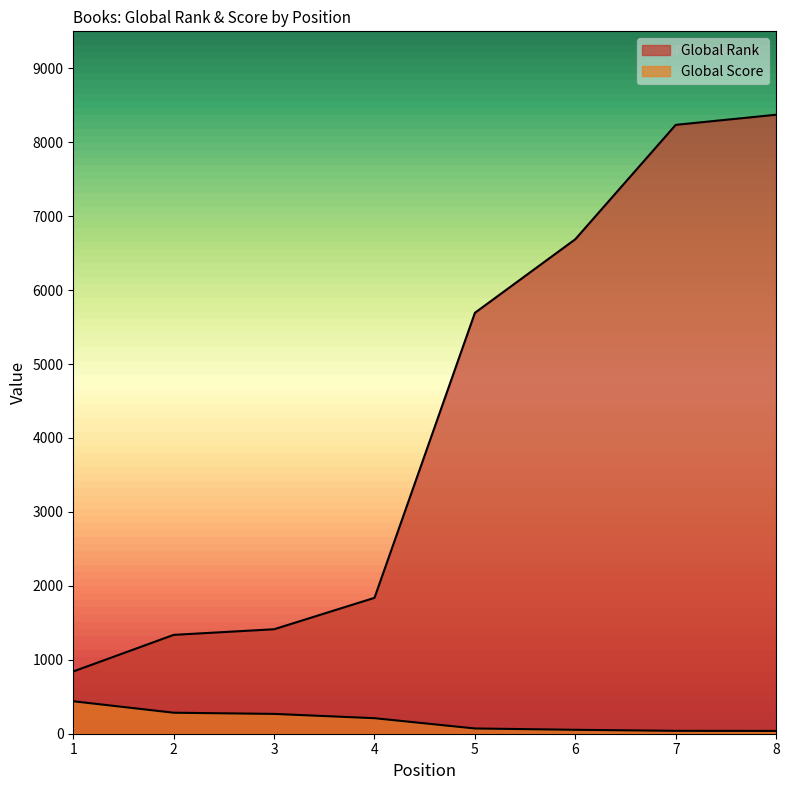

Reading left to right, extract all data points from this chart.

Global Rank: 842	1337	1413	1838	5693	6688	8235	8372
Global Score: 439	284	268	210	71	53	39	38